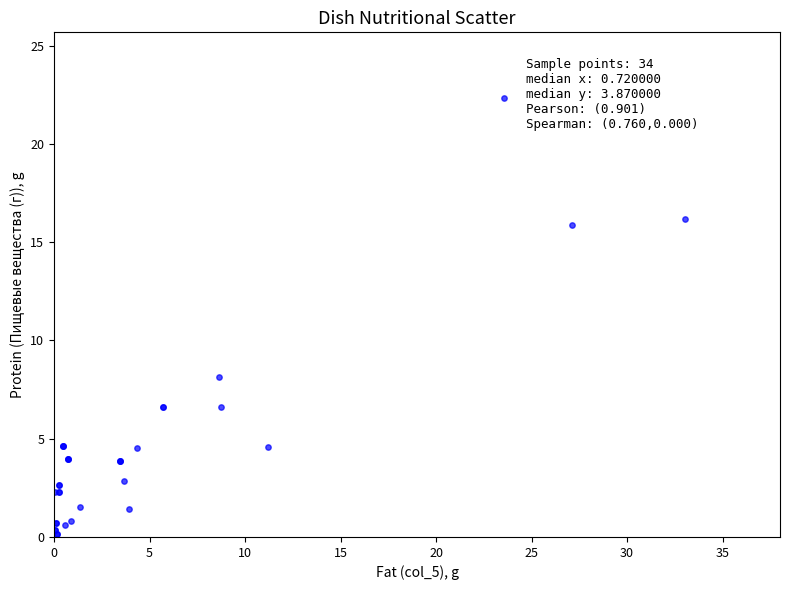

What Y value in the scatter plot is closest to 11?

8.1